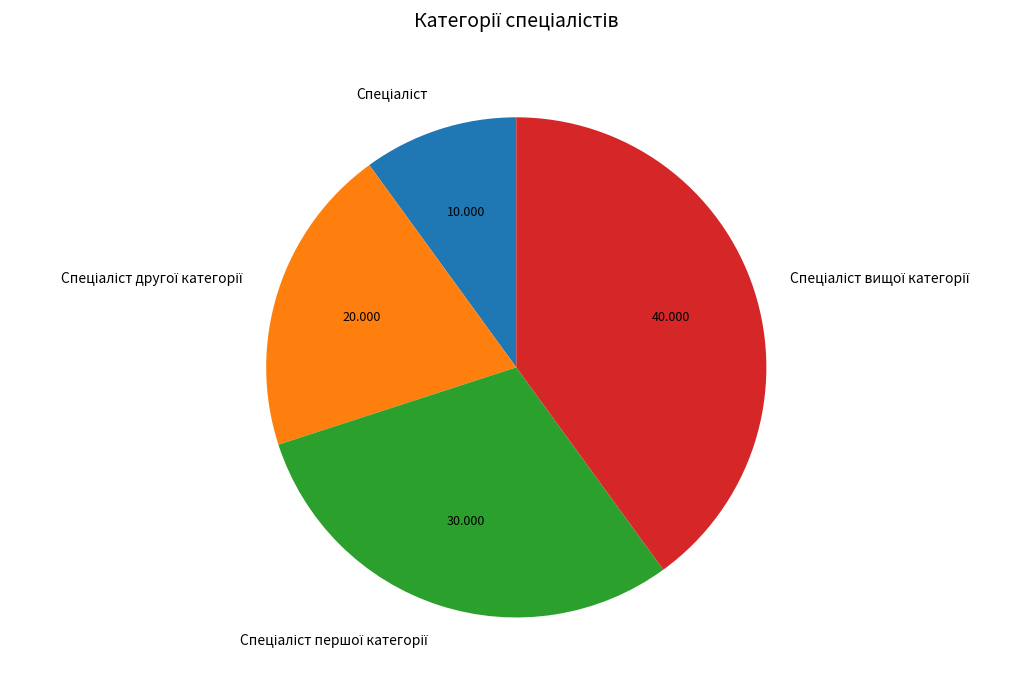

Is there a majority slice in this chart?

No